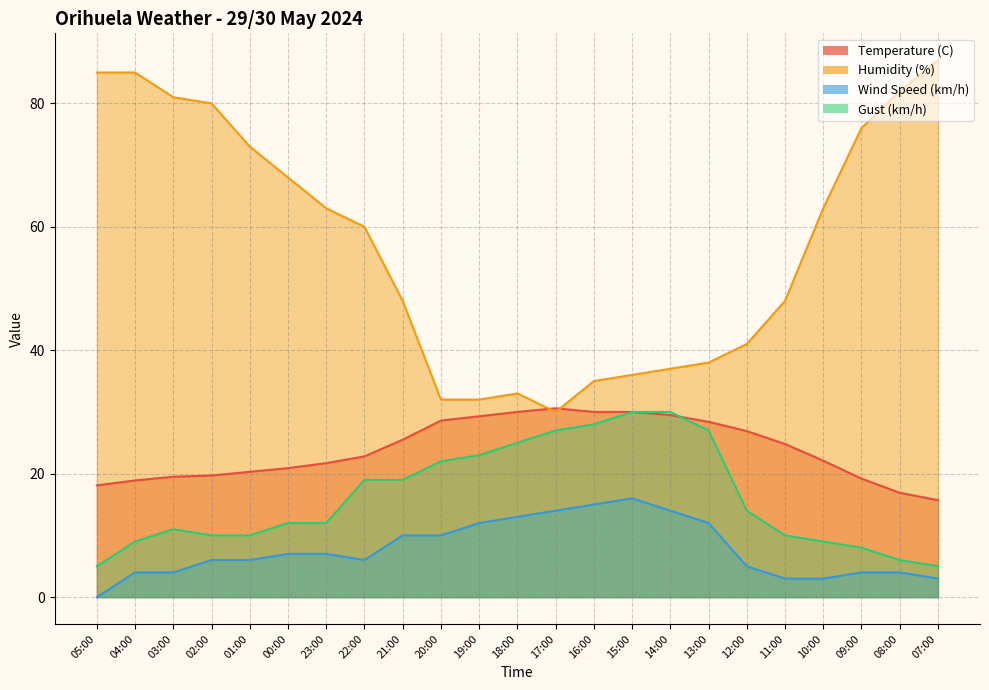

List the series in order of their peak value, highest first.

Humidity (%), Temperature (C), Gust (km/h), Wind Speed (km/h)